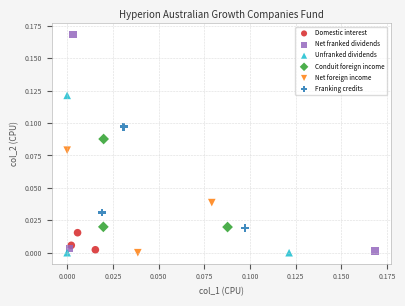

Which series contains the highest Y value?

Net franked dividends